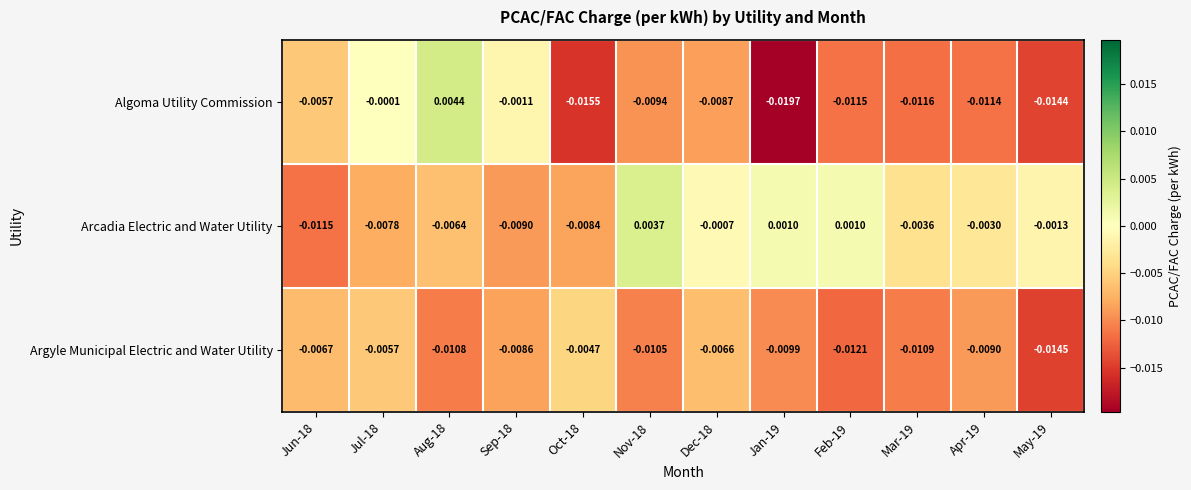

Rank the series by their maximum value, from lowest to highest.

Argyle Municipal Electric and Water Utility, Arcadia Electric and Water Utility, Algoma Utility Commission